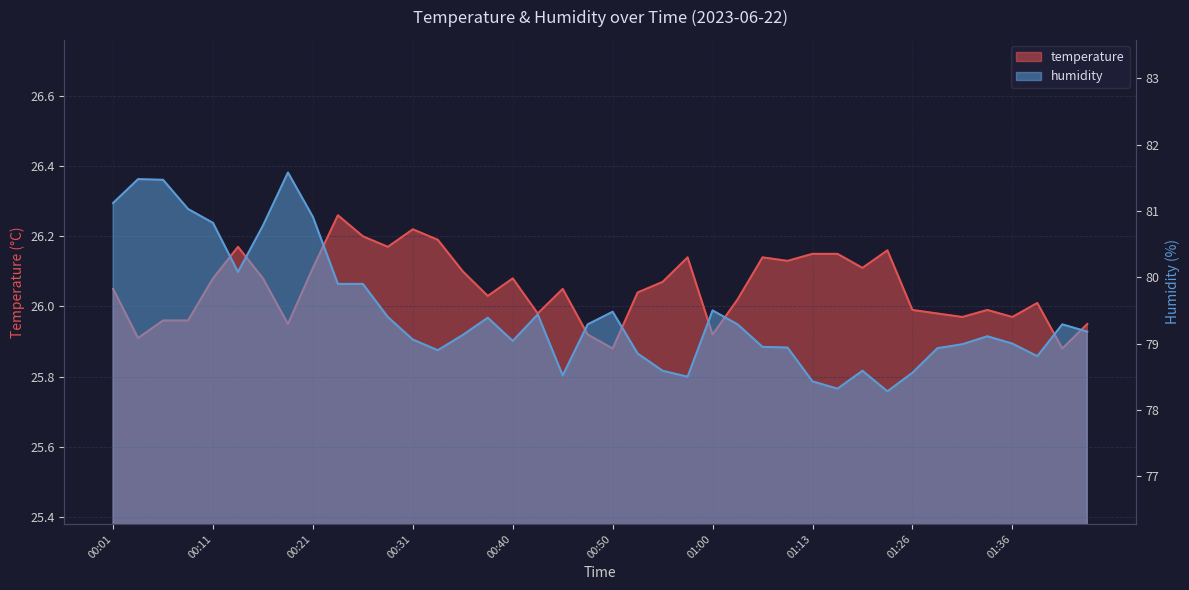

What is the value of the humidity point at the 1st from the left?

81.1